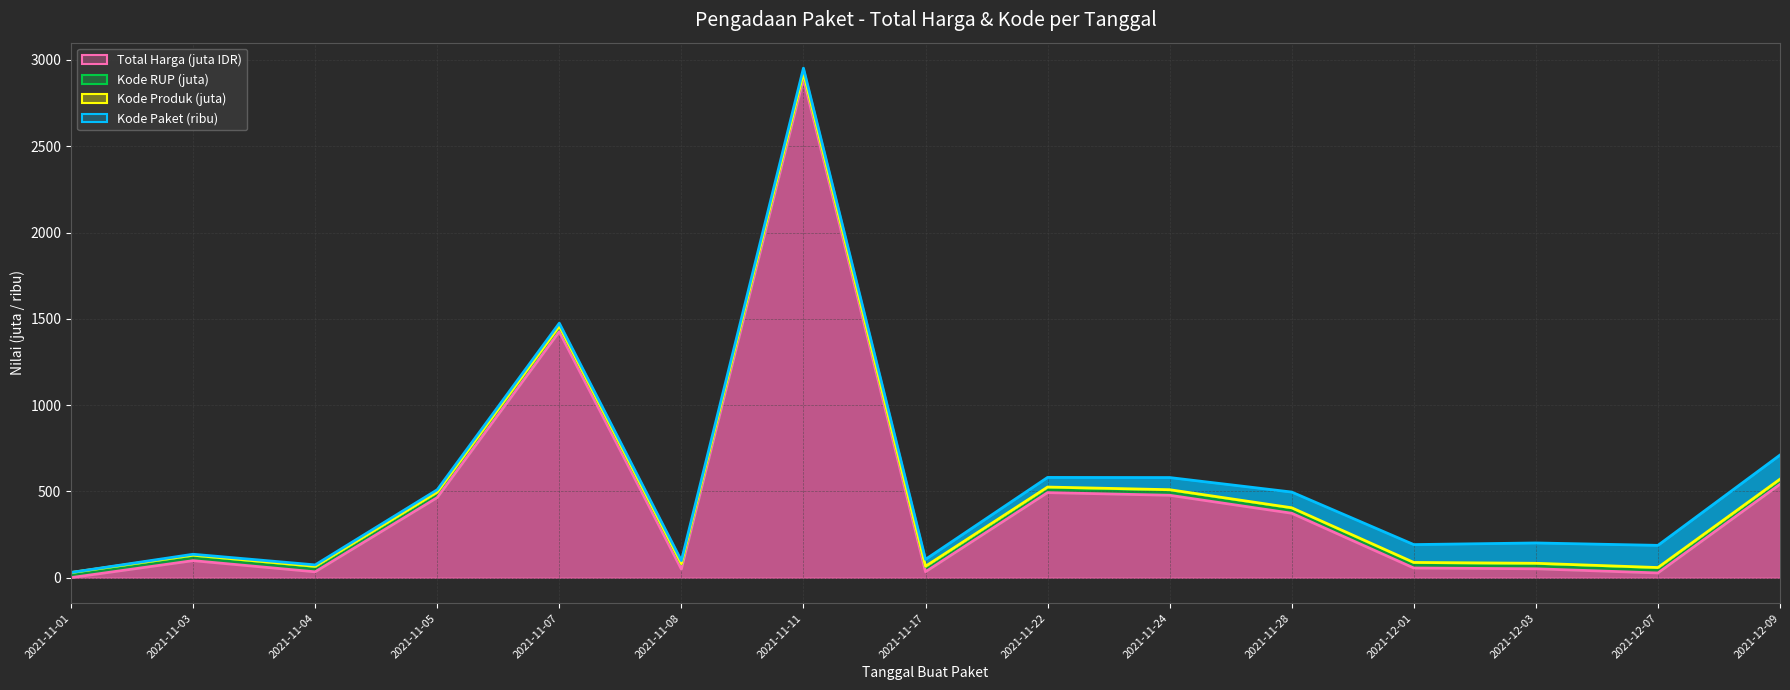

At how many categories does at least one series exceed 1574?

1